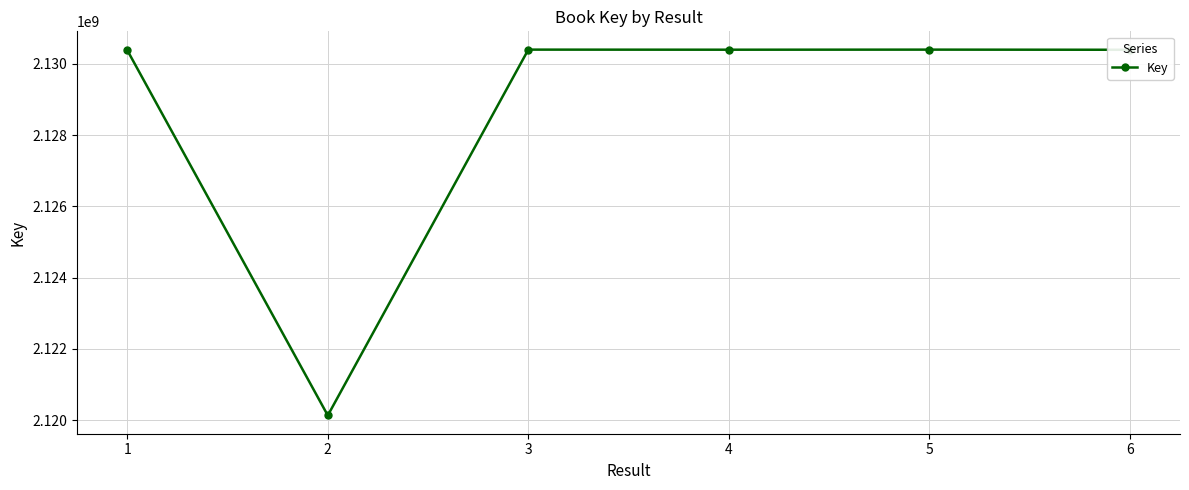

Which category has the lowest value across all series?

2